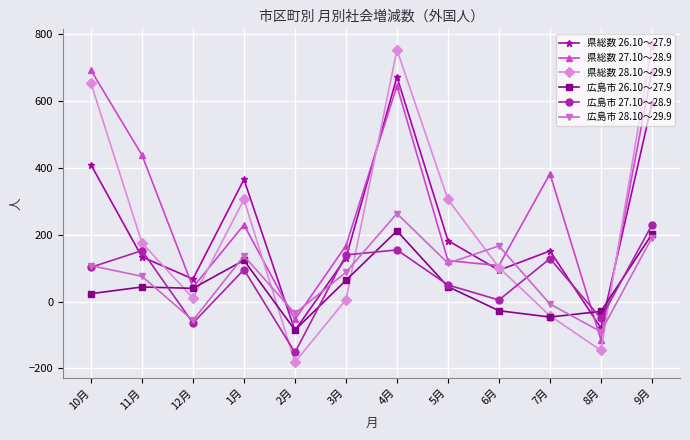

The 広島市 27.10～28.9 series shows 90 at 11月. True or false?

False